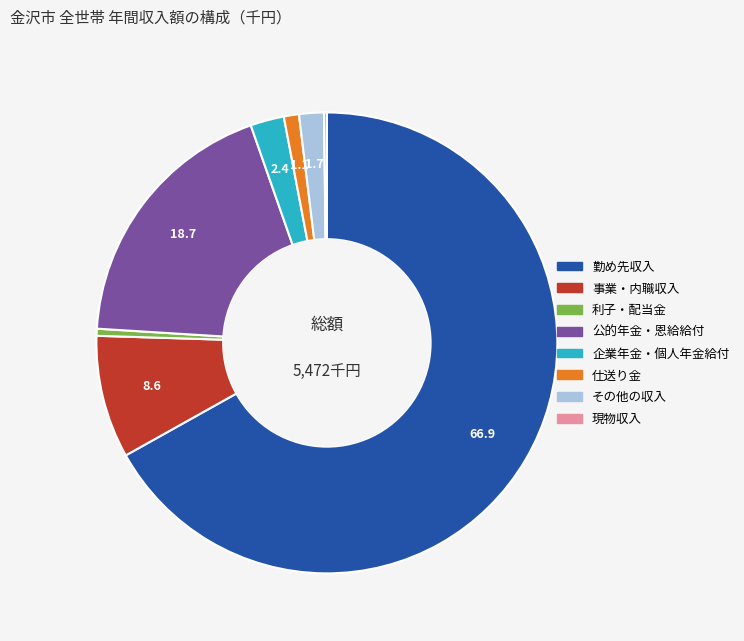

Does 公的年金・恩給給付 account for over 50% of the chart?

No